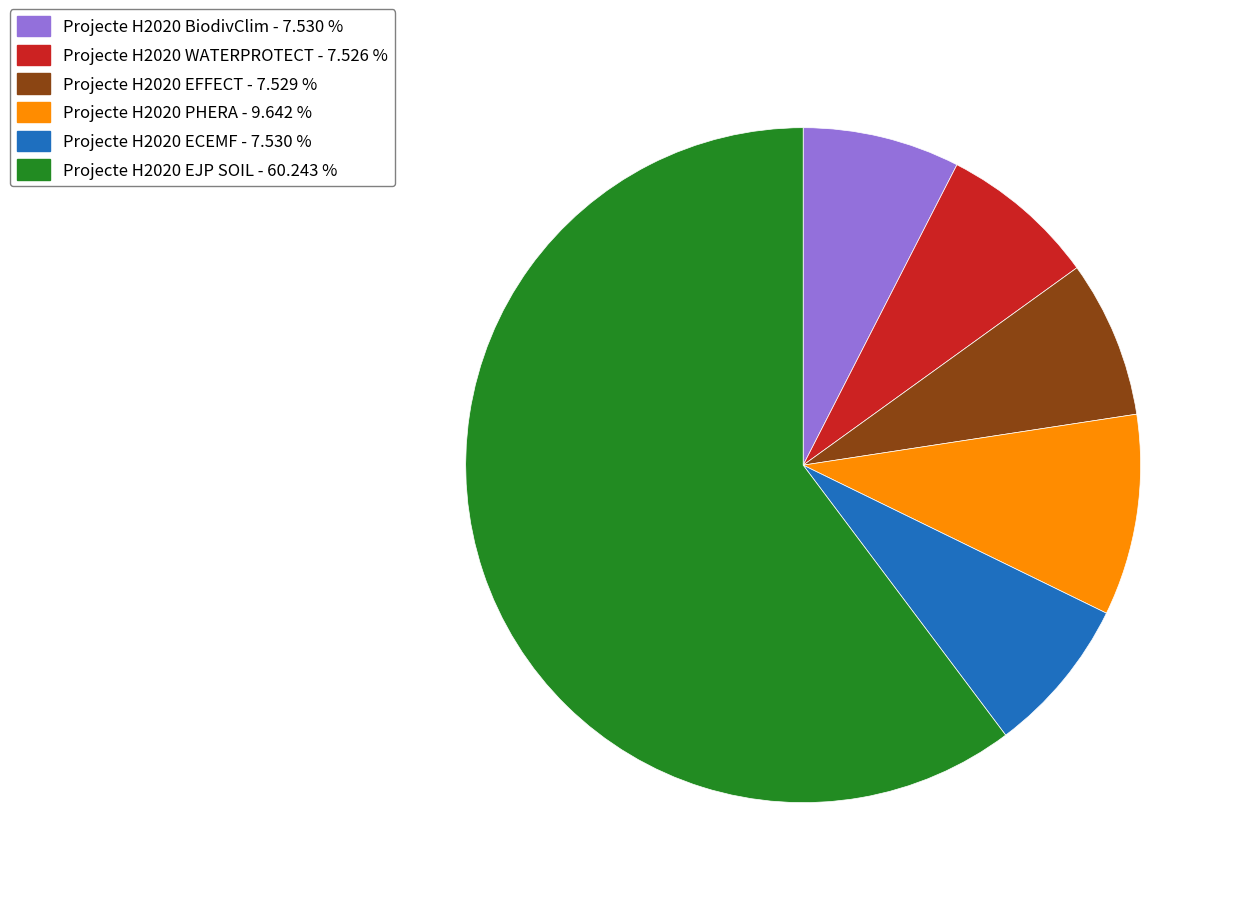

What is the largest slice in the pie chart?

Projecte H2020 EJP SOIL